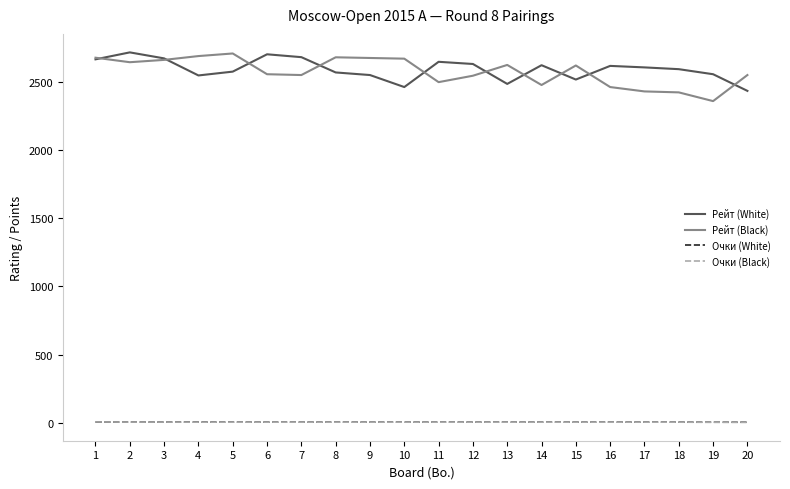

How many values in the Рейт (Black) series are below 2618?

10